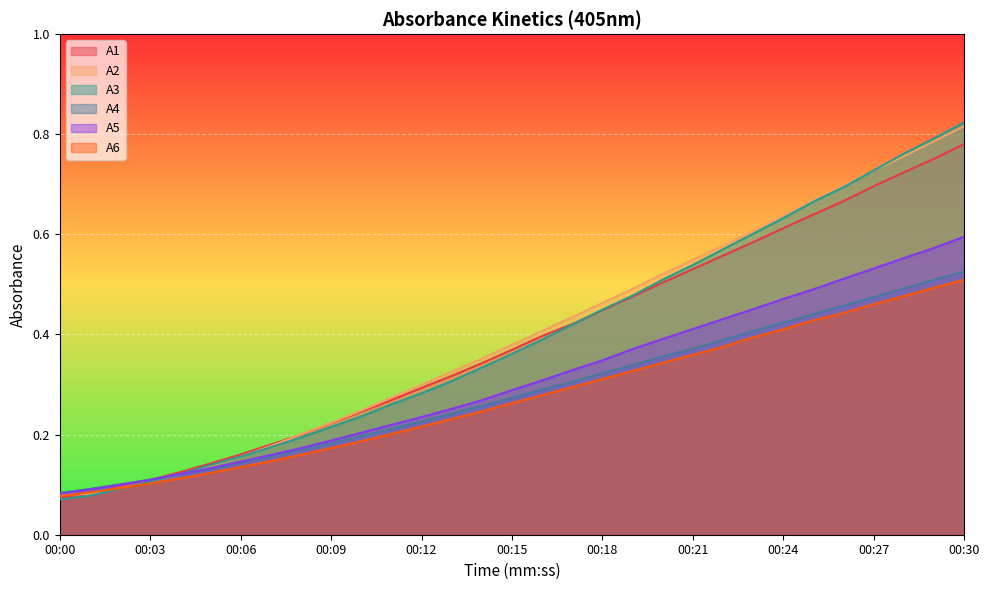

What is the sum of all A4 values?

8.8